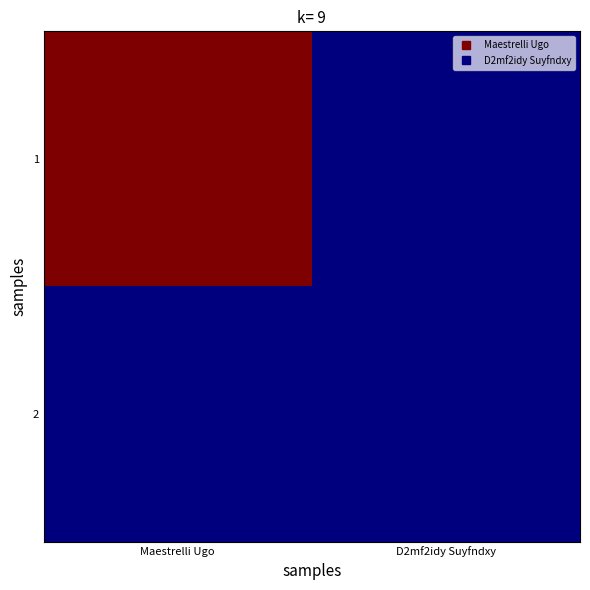

List the series in order of their peak value, highest first.

1, 2